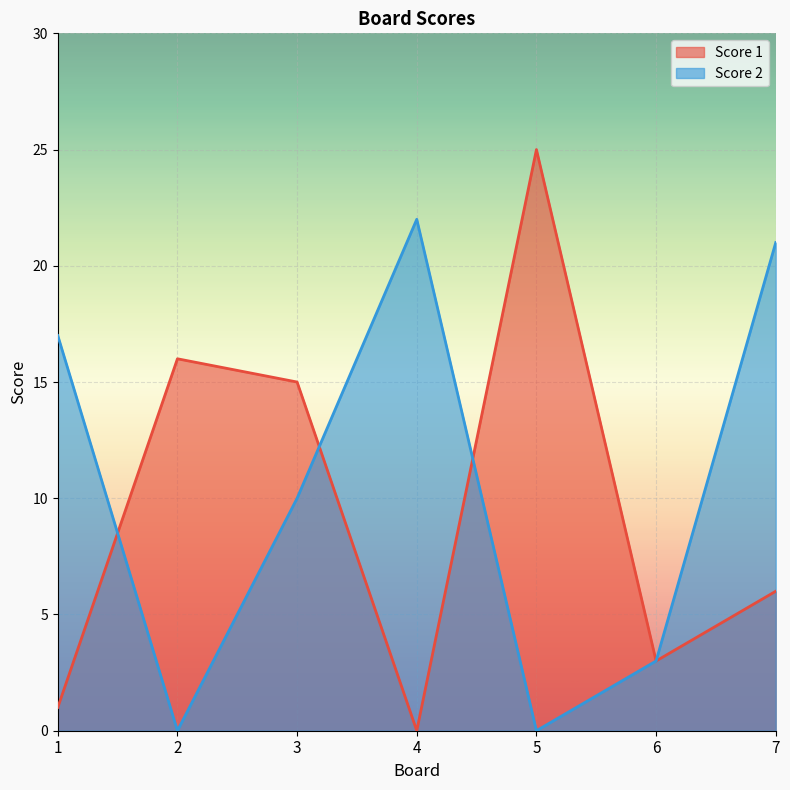

What is the value of the Score 1 point at the 3rd from the left?

15